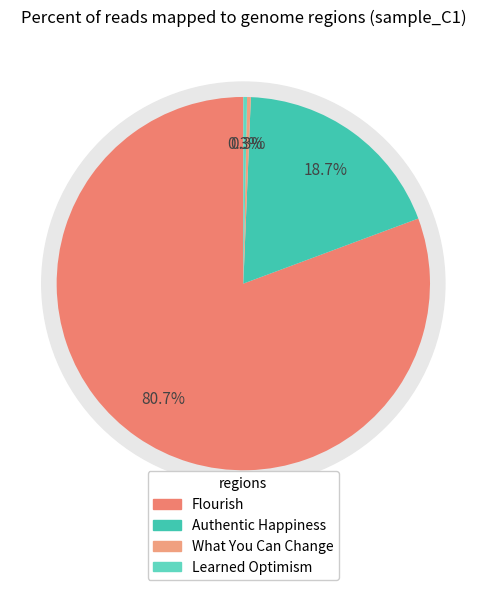

Does Flourish represent more than half of the total?

Yes